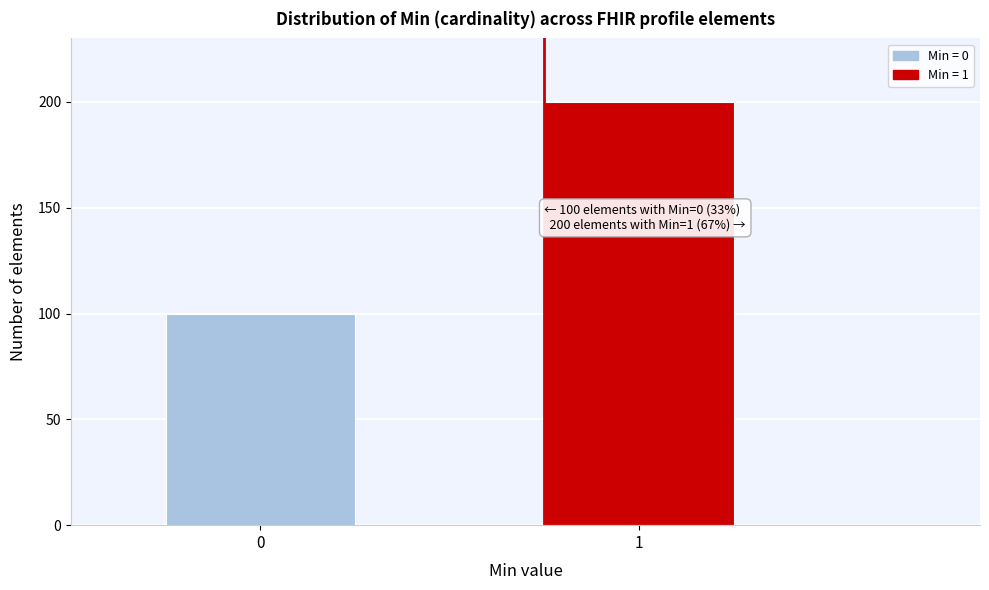

Reading left to right, what are all the values shown in this chart?

0=100	1=200